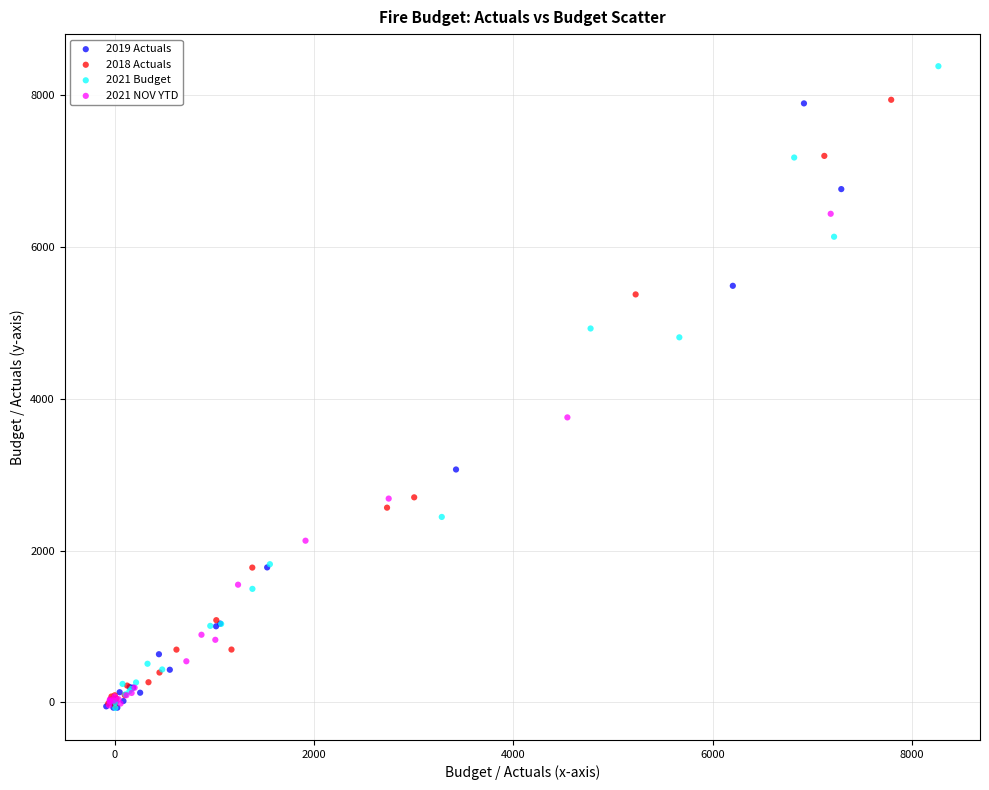

Which series has the largest Y range (max minus min)?

2021 Budget